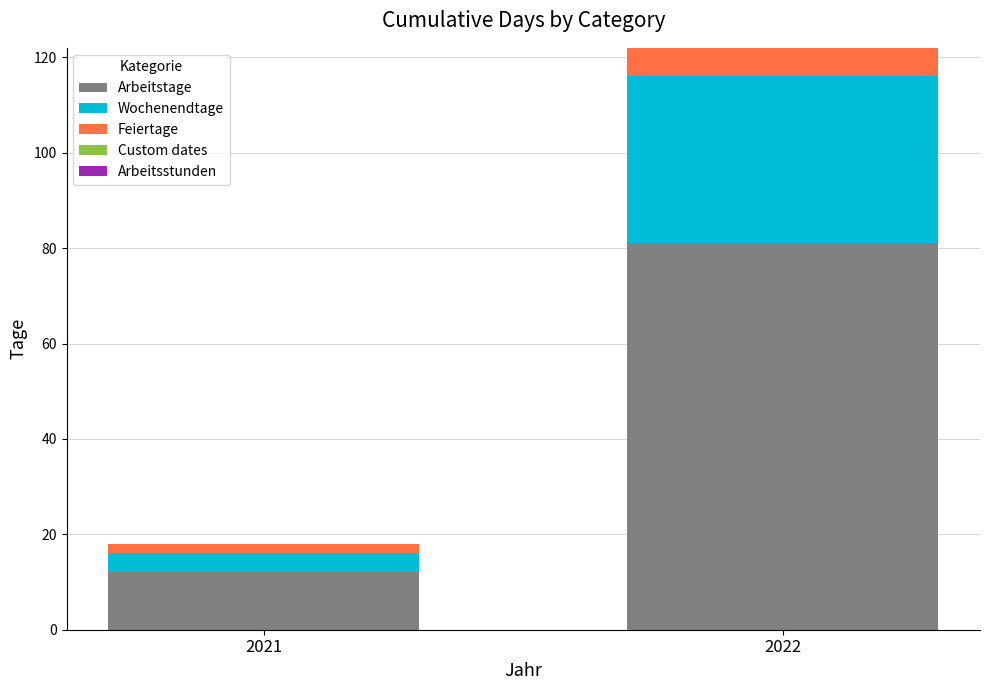

List the labels in order of Arbeitstage value, smallest first.

2021, 2022